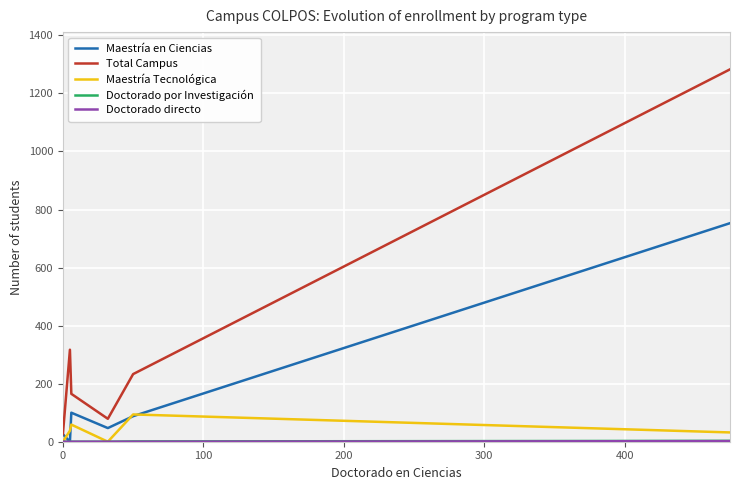

Which series has the largest total across all categories?

Total Campus